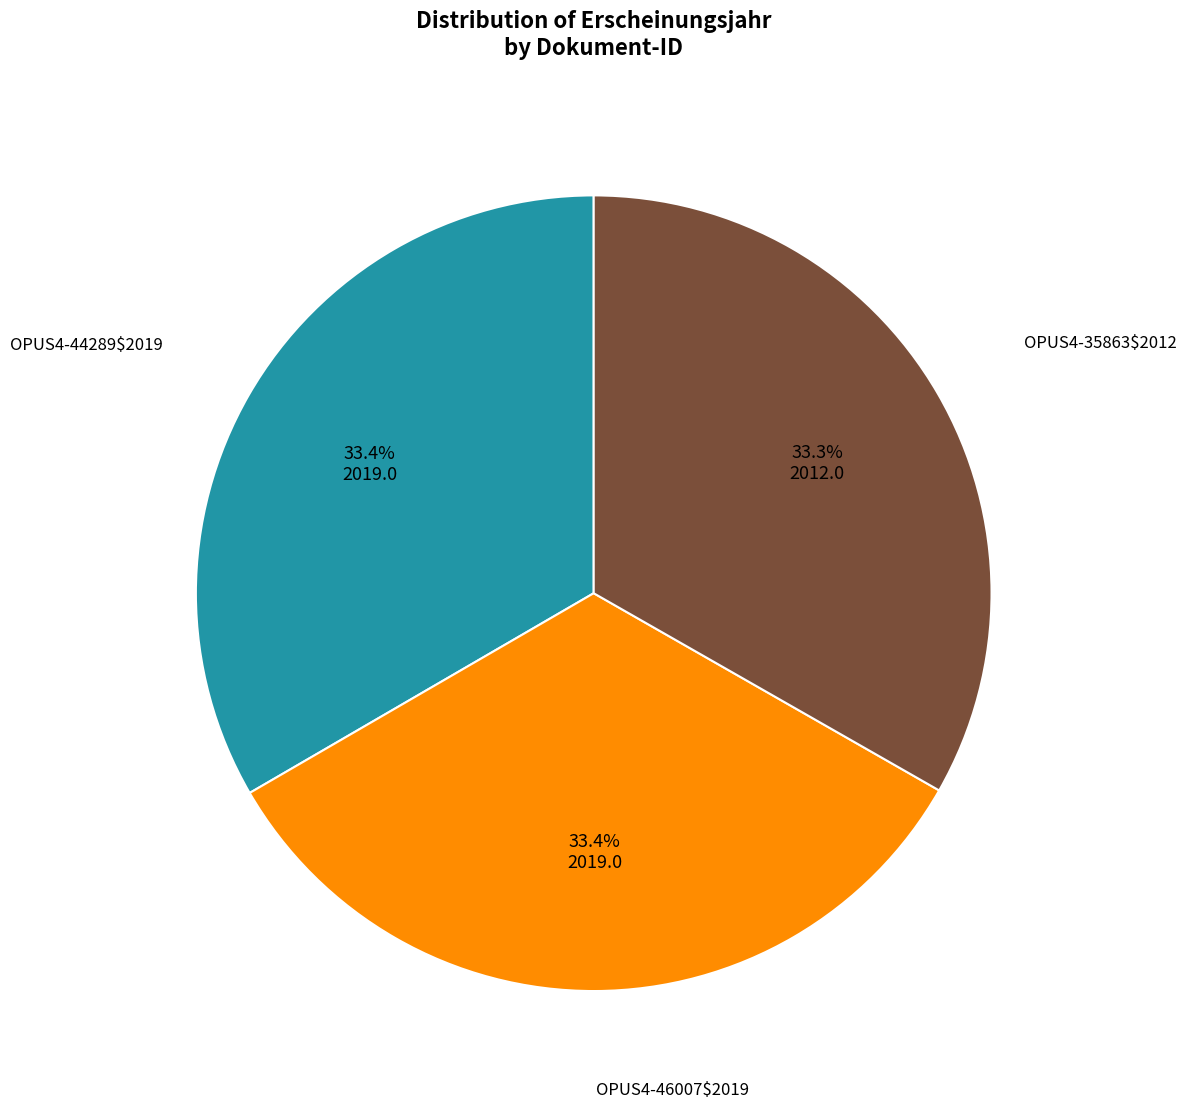

Is there any slice that represents more than half of the pie?

No